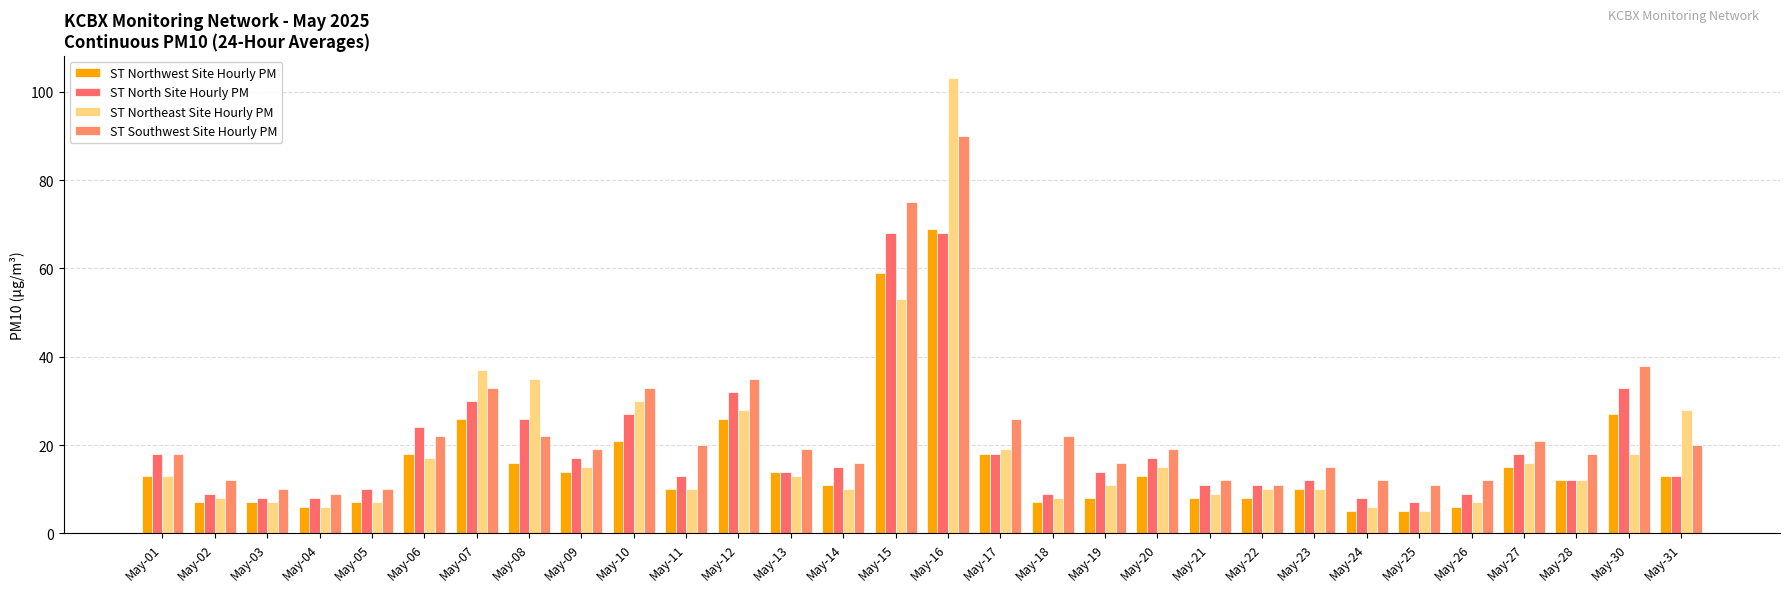

Read the ST North Site Hourly PM value at May-30, to the nearest 5.

35